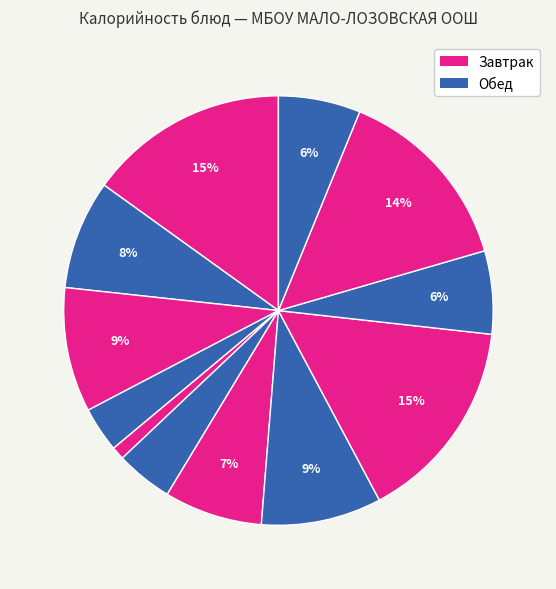

Is there a majority slice in this chart?

No